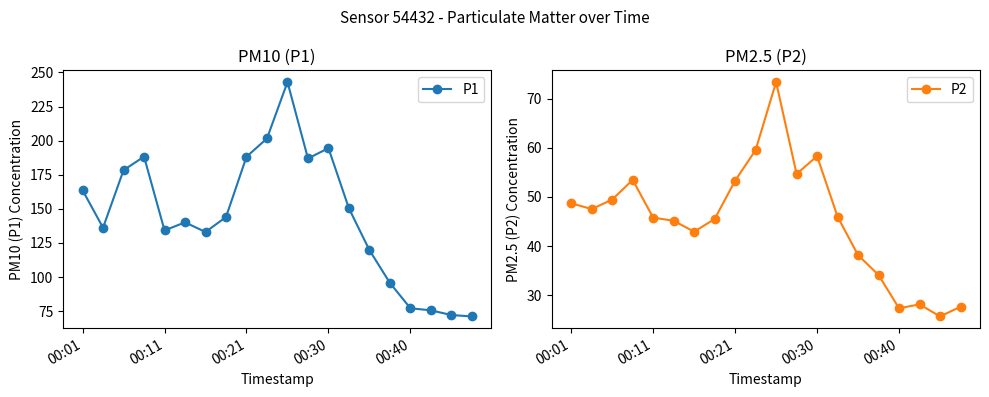

How many interior local peaks does the P1 series have?

4